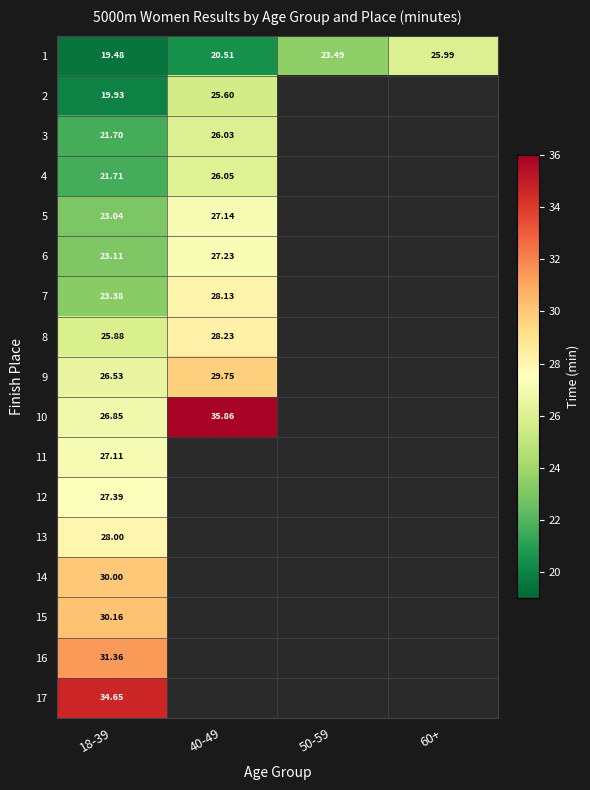

Is the value of 1 at 50-59 greater than the value of 3 at 40-49?

No